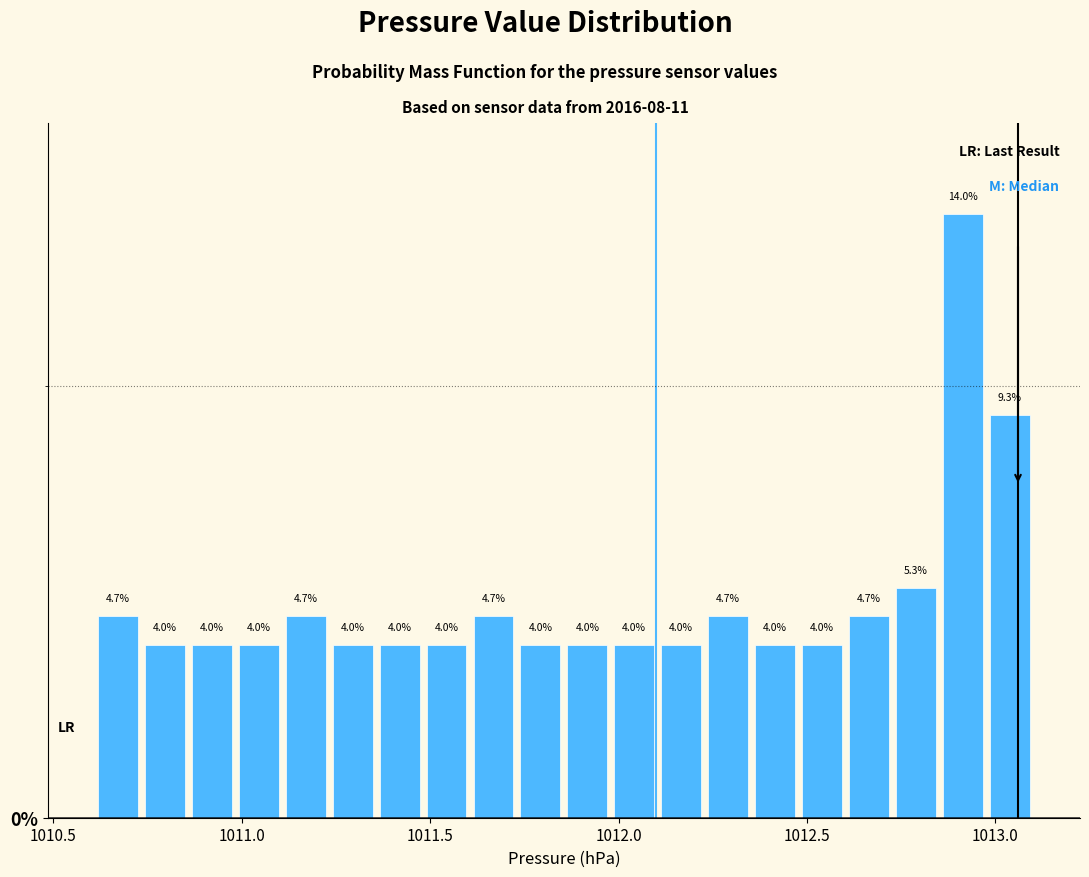

Read against the x-axis, roughly where is the centre of the tallest bar?

1012.90